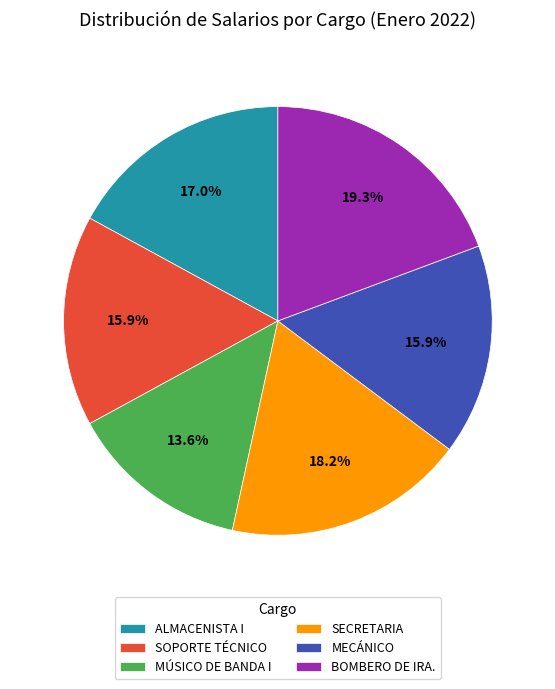

Approximately how many times larger is the value at MECÁNICO compared to ALMACENISTA I?

0.9